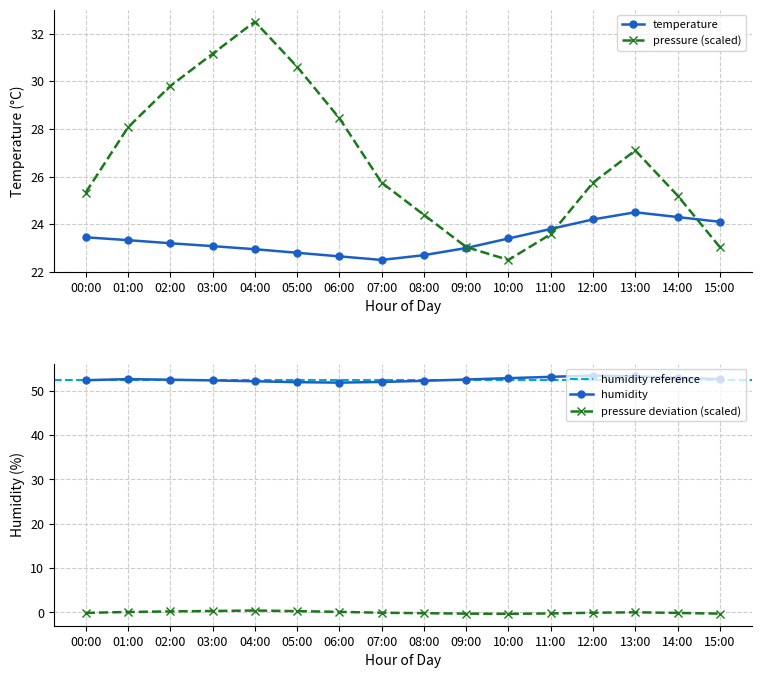

What position from the left is 13:00?

14